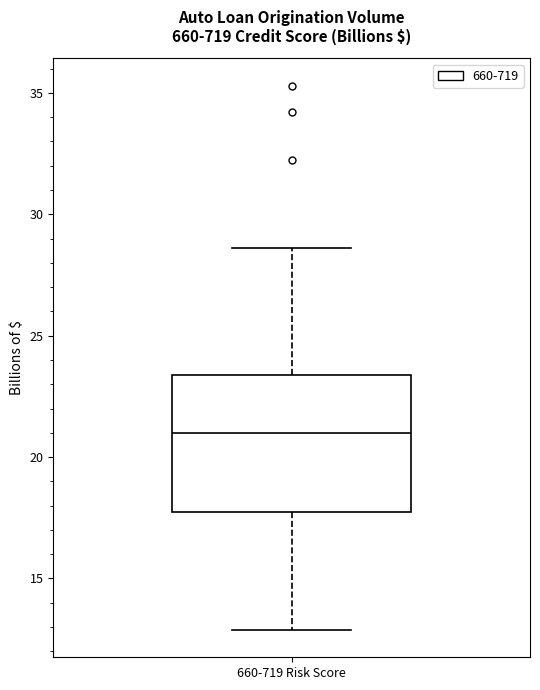

Where does the upper whisker of the box for 660-719 Risk Score end on the y-axis? The values are not printed on the chart, so give them approximately, as read against the axis.

28.5